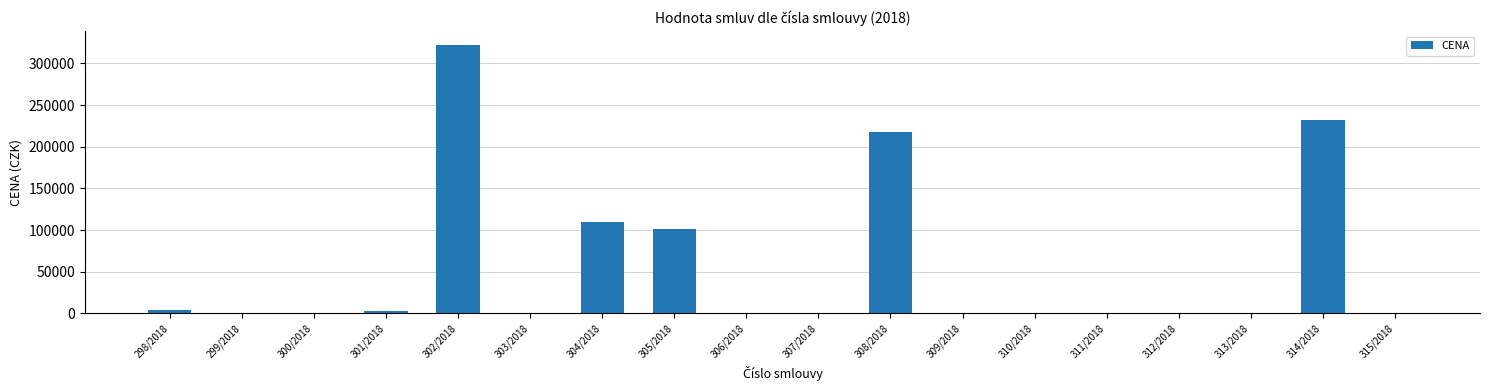

What is the sum of all values?

990800